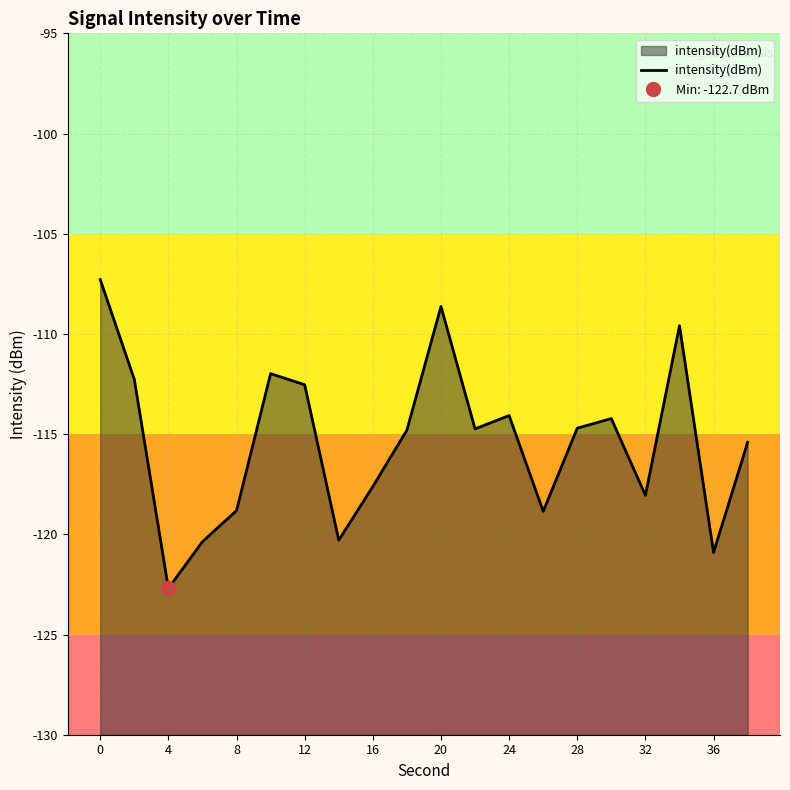

What is the highest value of the intensity(dBm) series?

-107.3